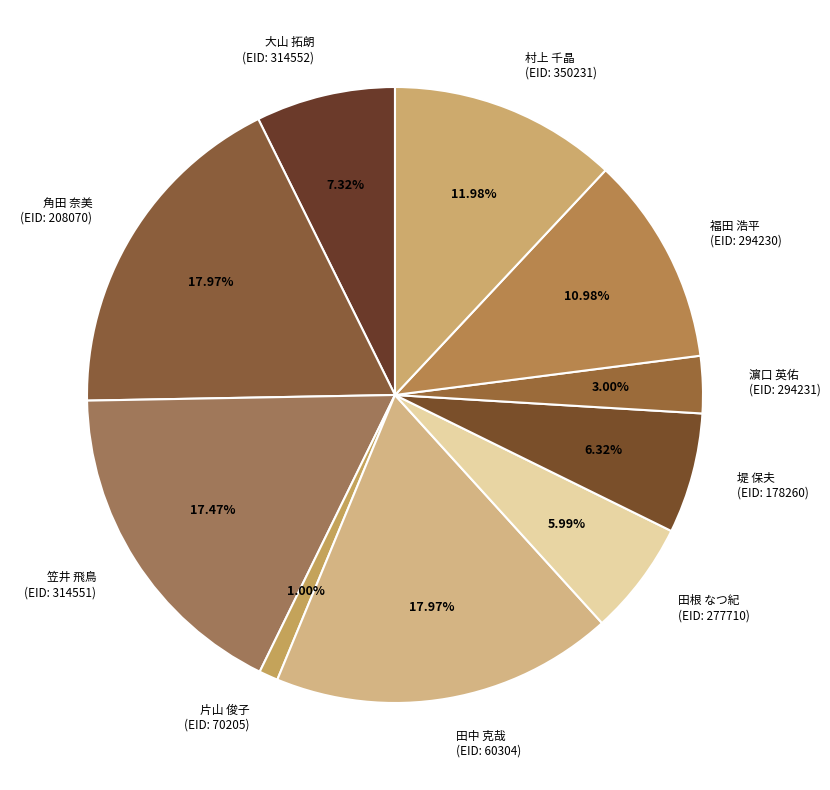

Is the sum of 堤 保夫 (EID: 178260) and 片山 俊子 (EID: 70205) greater than half?

No